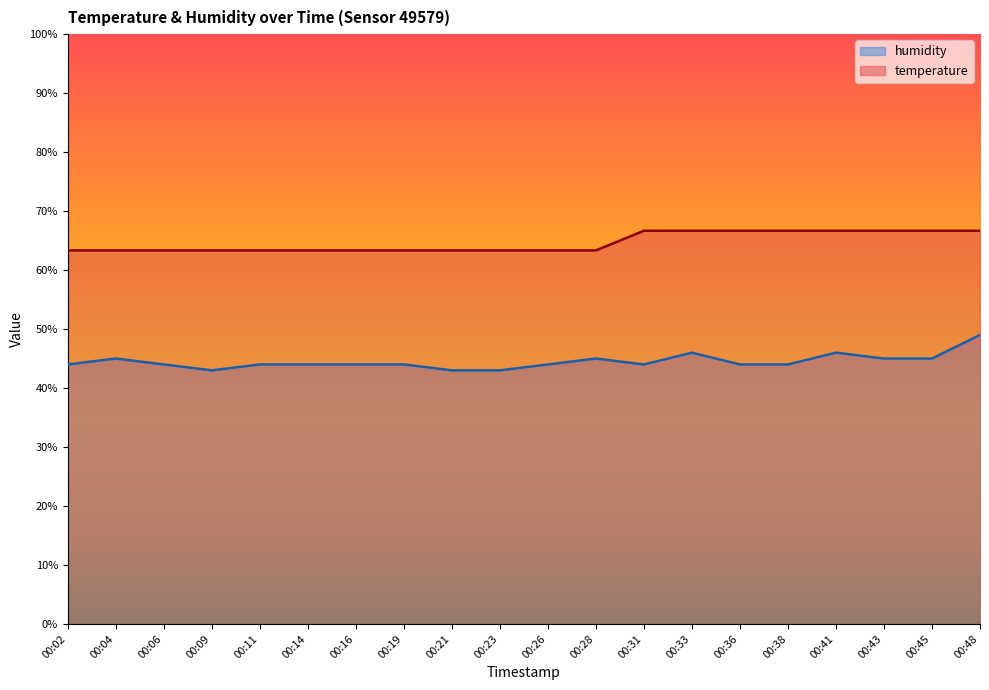

Which category has the lowest value in the humidity series?

00:09